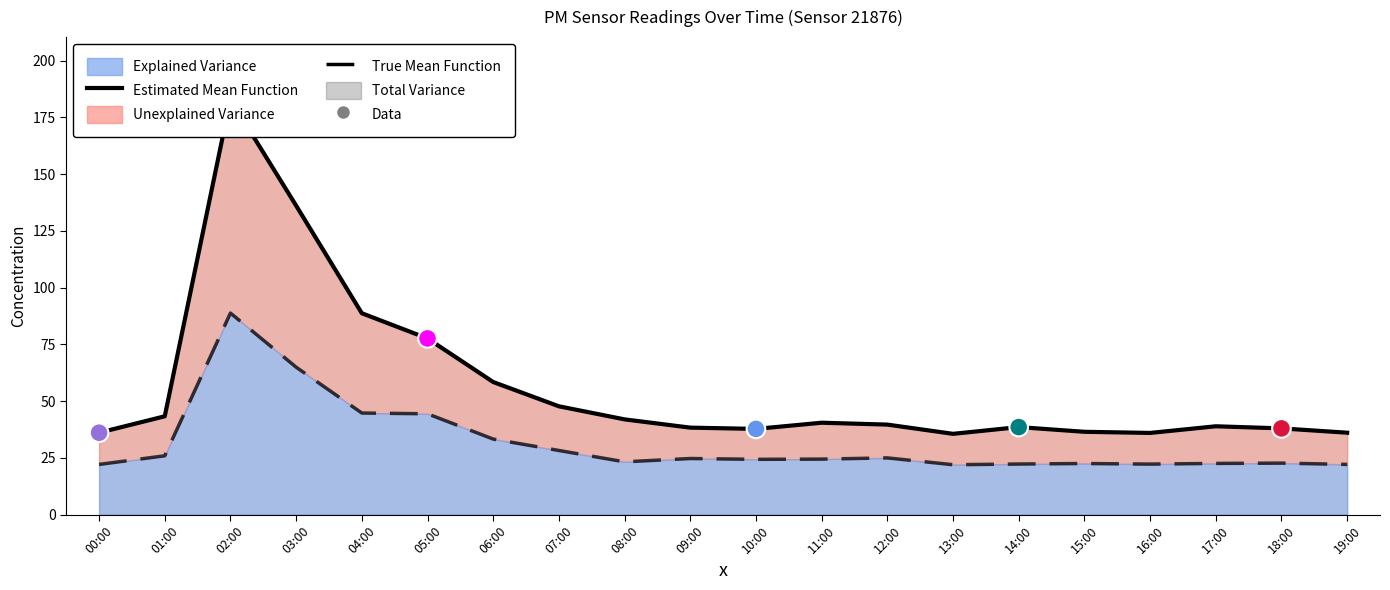

Which series has the largest total across all categories?

P1